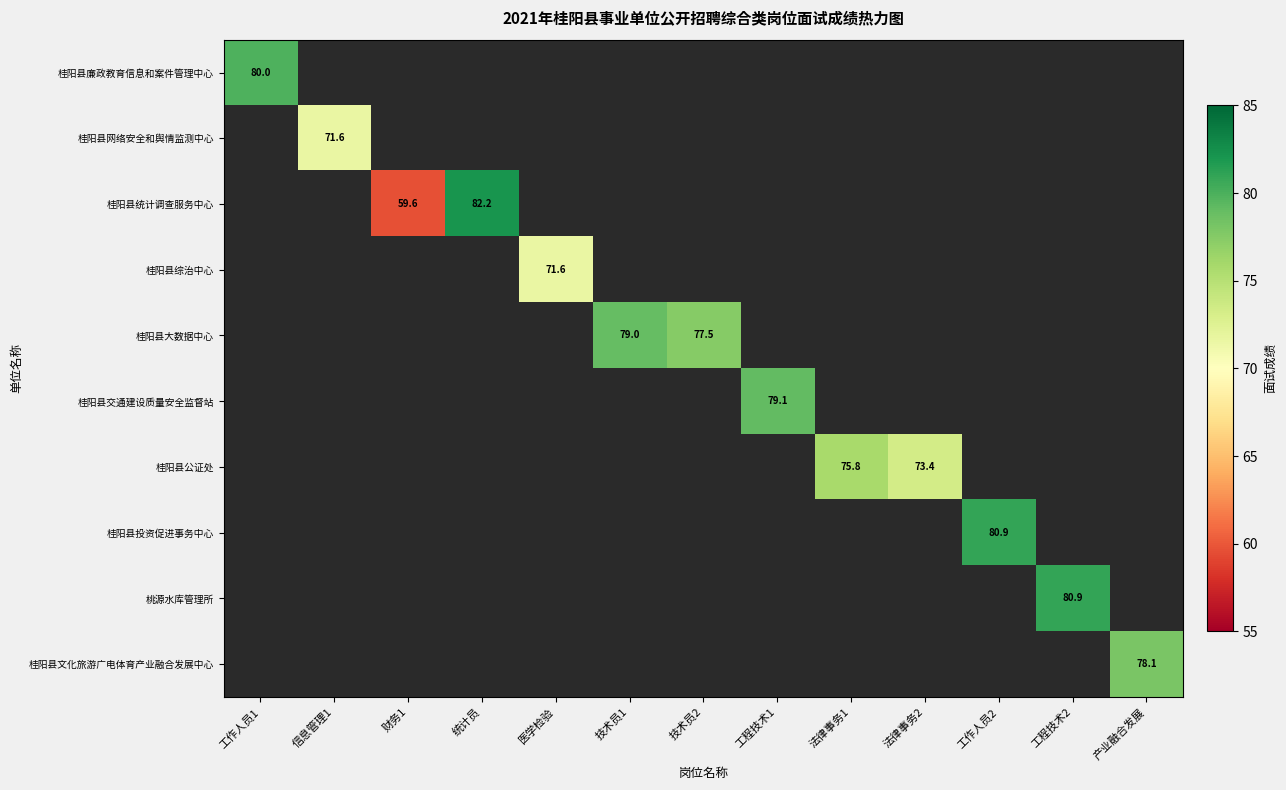

How many data points does each series have?

13